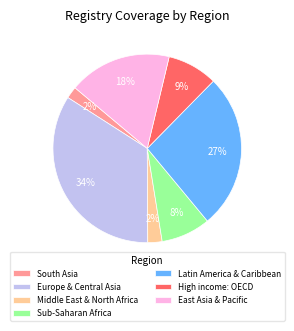

Which has a higher value, Latin America & Caribbean or High income: OECD?

Latin America & Caribbean